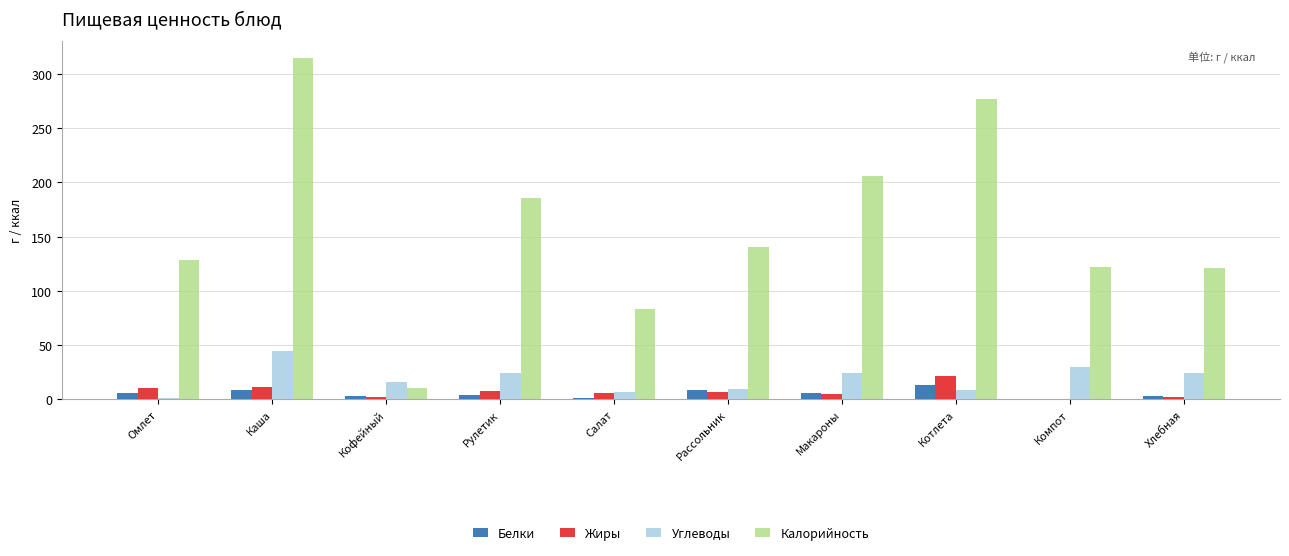

Between Салат and Рассольник, which series saw the biggest shift?

Калорийность